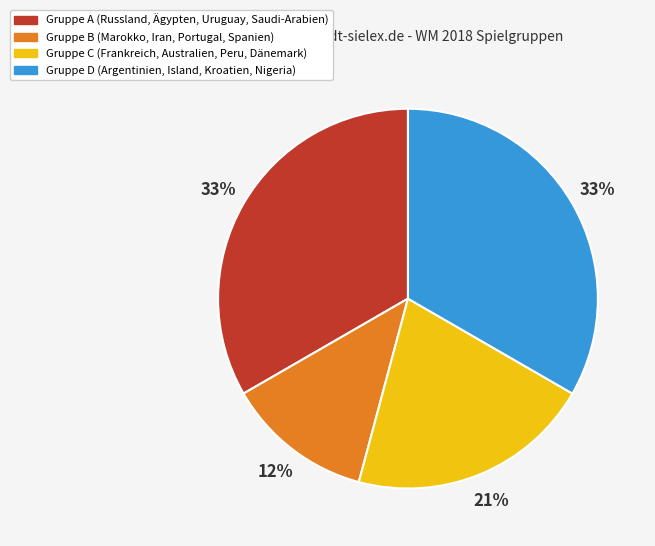

Is it true that Gruppe A (Russland, Ägypten, Uruguay, Saudi-Arabien) is 33% of the pie?

True